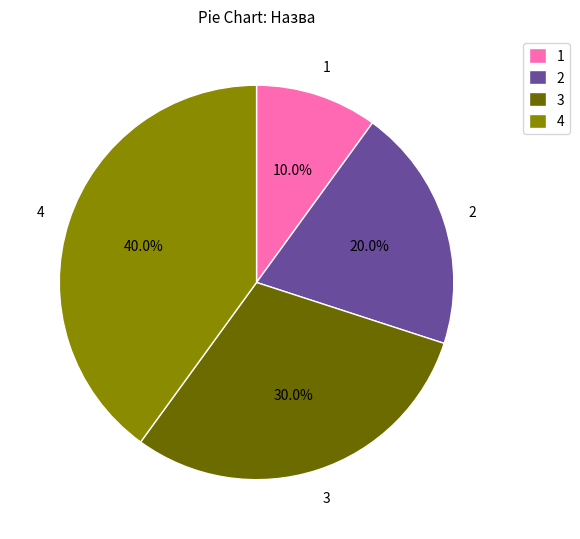

Combined, do 3 and 1 account for over 50%?

No